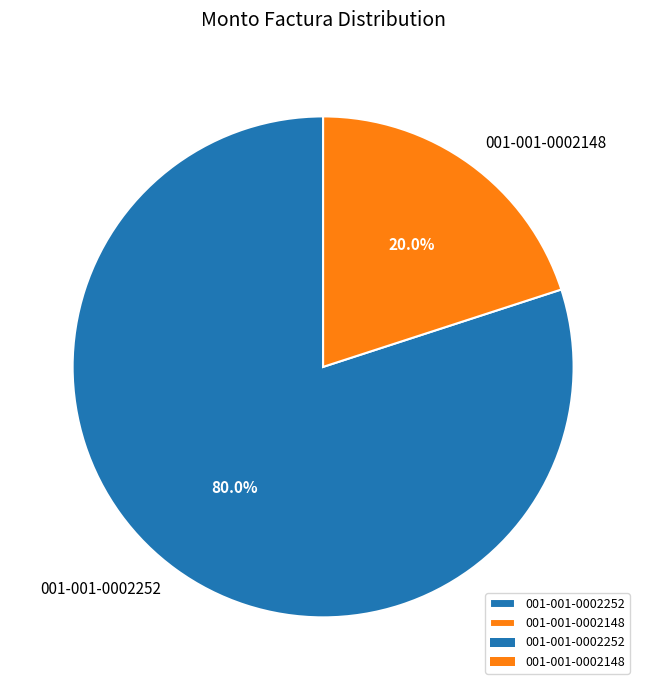

Which slice is the smallest?

001-001-0002148